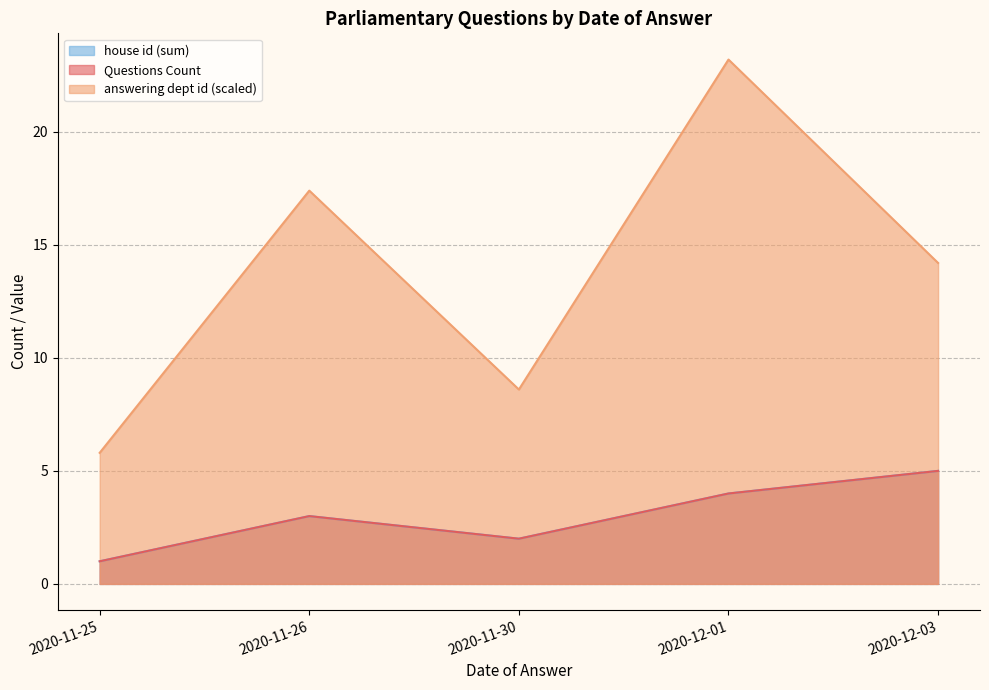

What is the total value across all series at 2020-11-30?

31